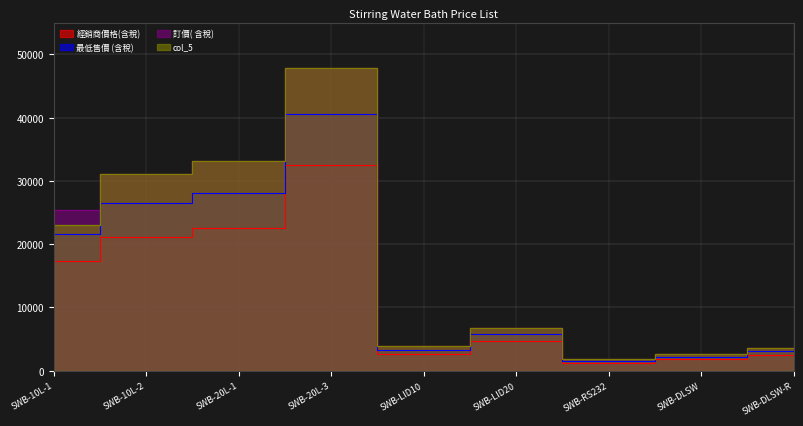

True or false: col_5 and 訂價( 含稅) cross at least once.

False